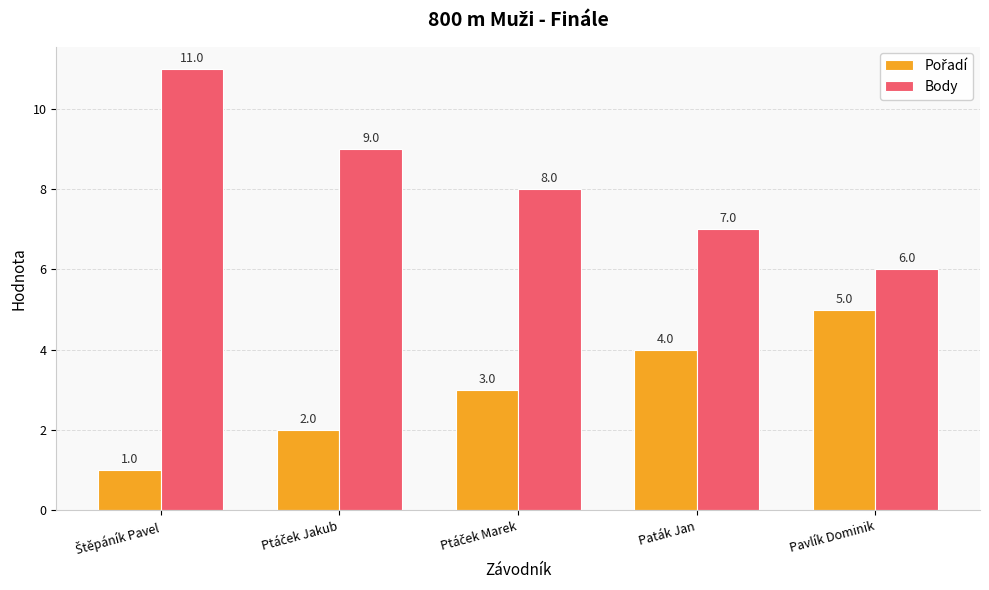

Count the Body values in the range 7 to 9.

3